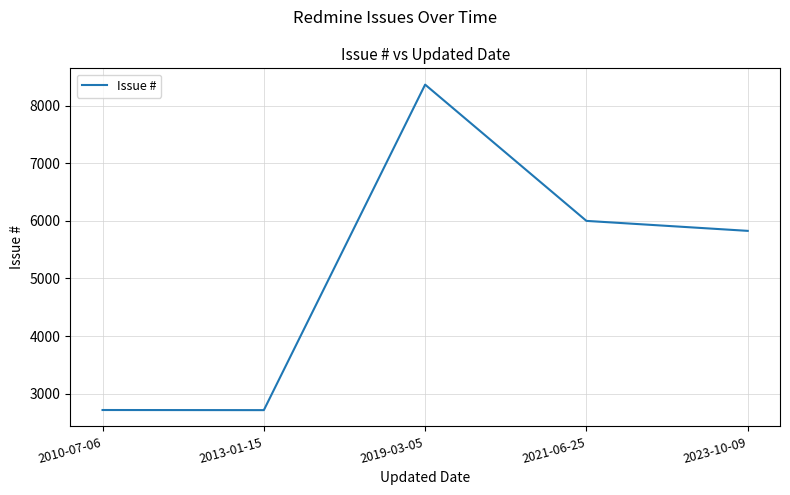

Which has a higher value, 2019-03-05 or 2013-01-15?

2019-03-05